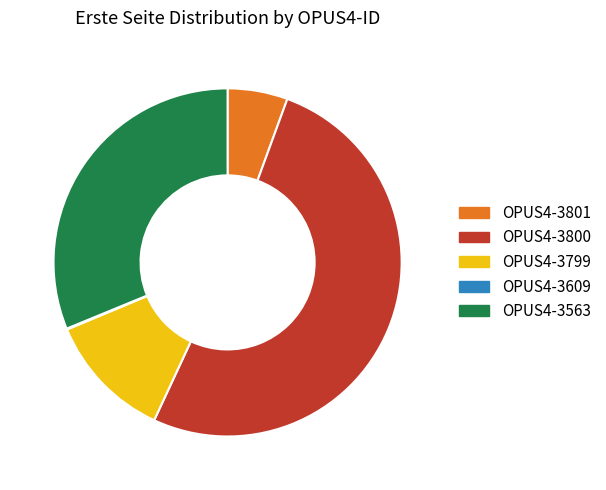

Is it true that OPUS4-3563 is 31% of the pie?

True